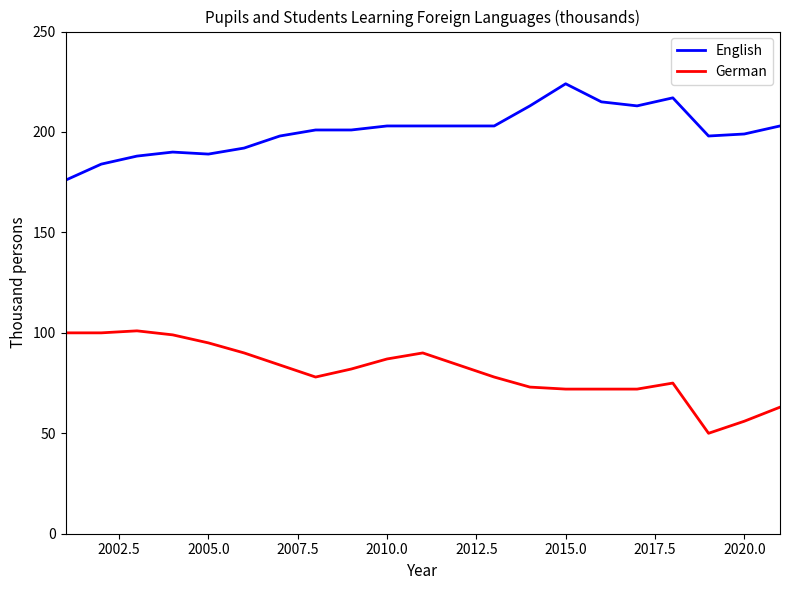

True or false: English and German cross at least once.

False